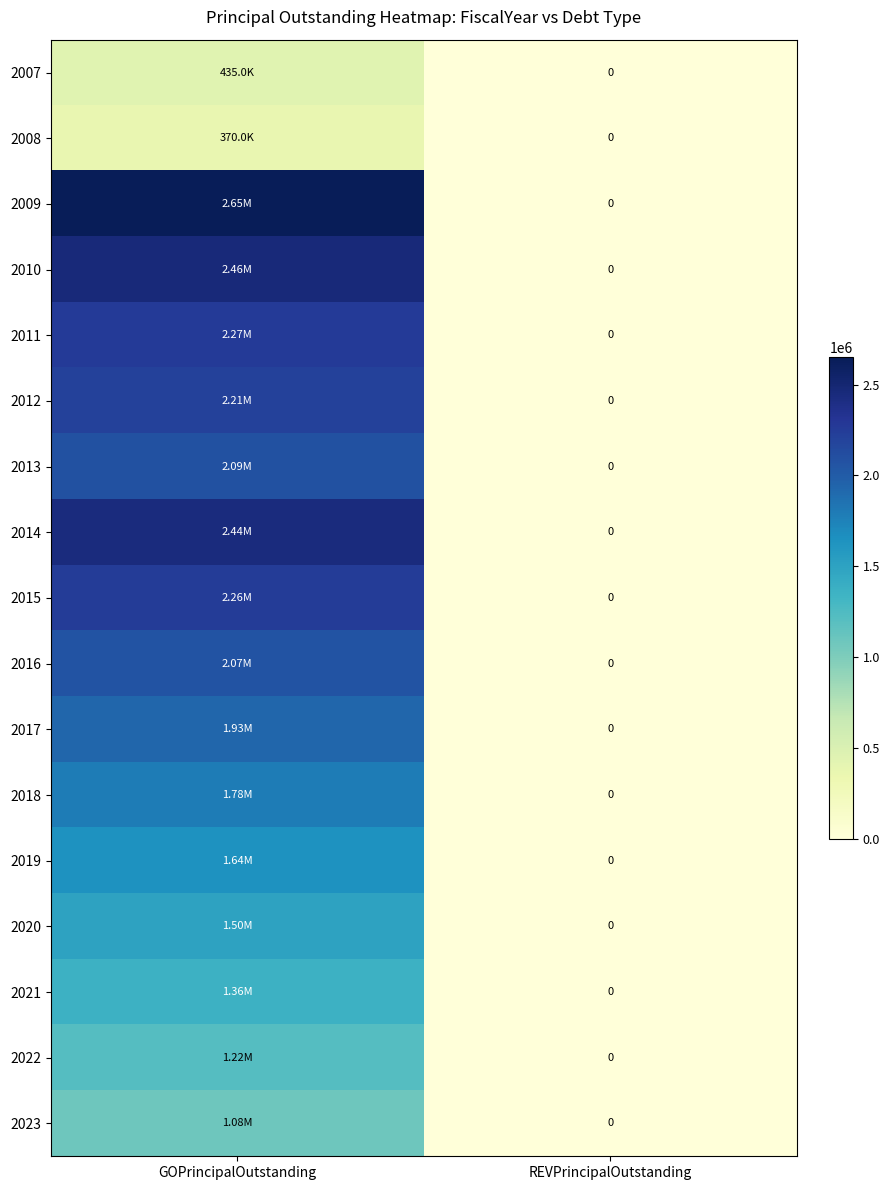

At how many categories does at least one series exceed 865717?

1